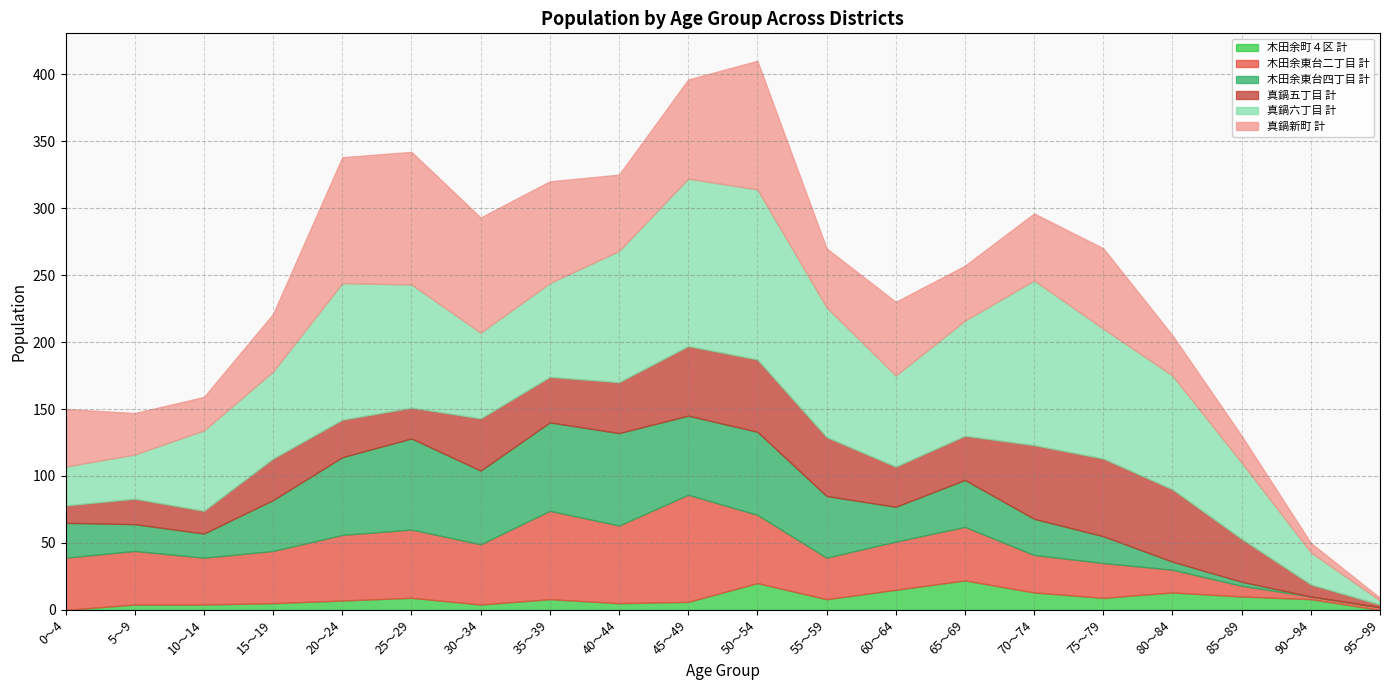

Read the 真鍋五丁目 計 value at 40～44, to the nearest 10.

40